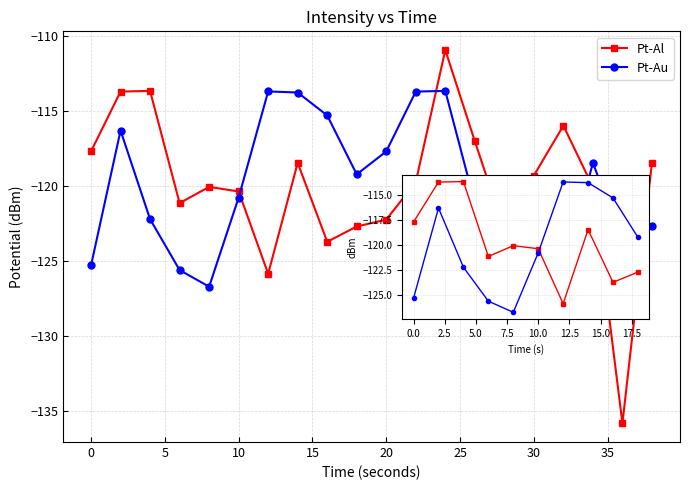

How many lines are shown in the chart?

2